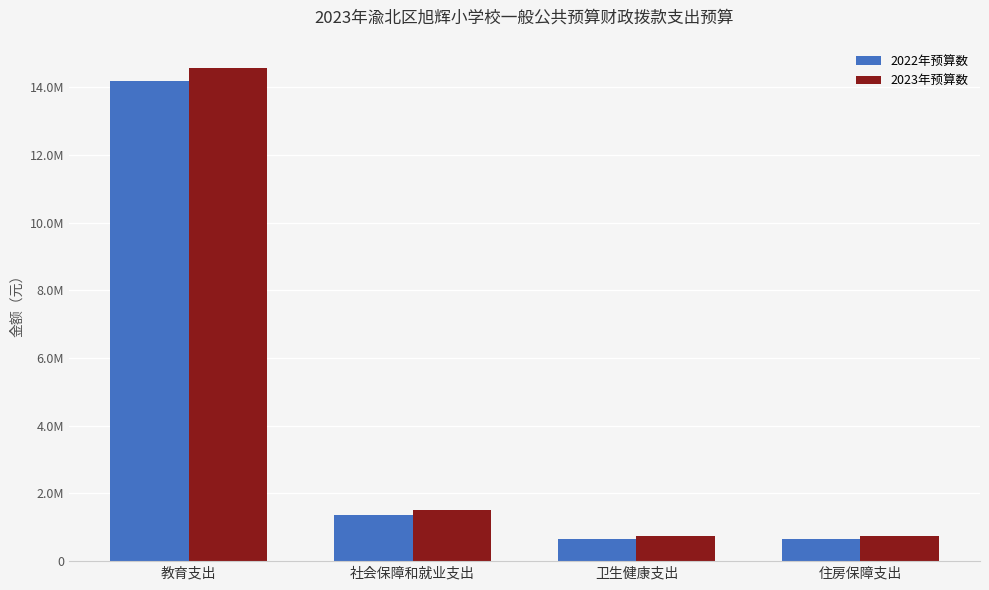

What are all the series names shown in the legend?

2022年预算数, 2023年预算数